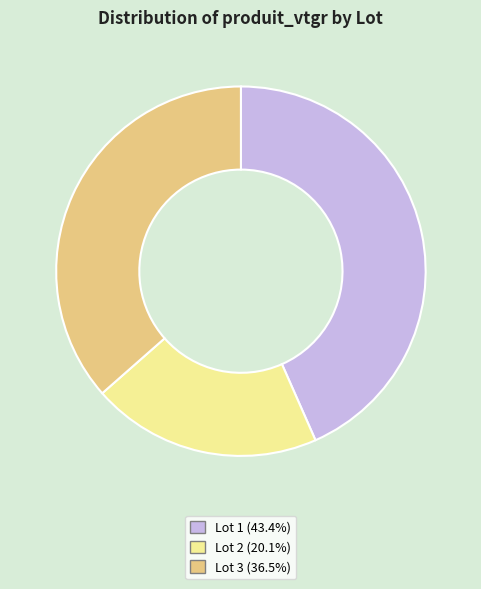

Does any single category account for the majority?

No